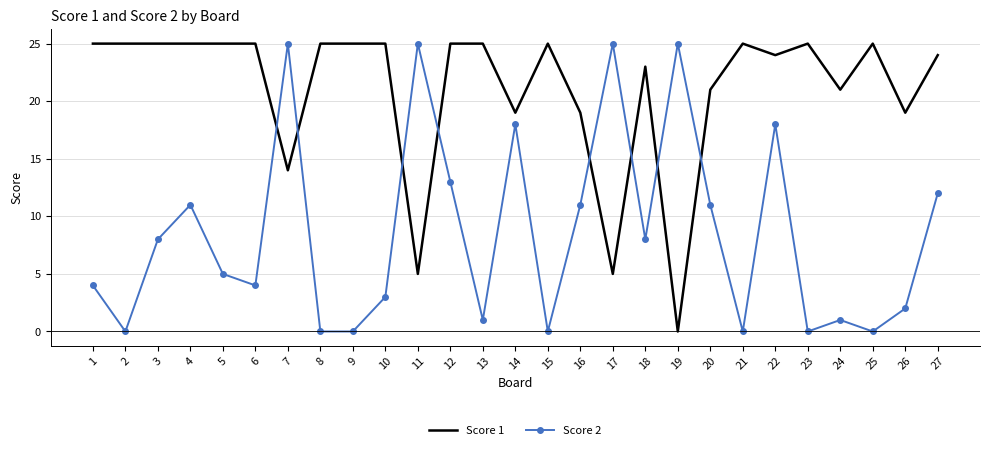

What is the difference between the maximum and minimum values in the Score 1 series?

25